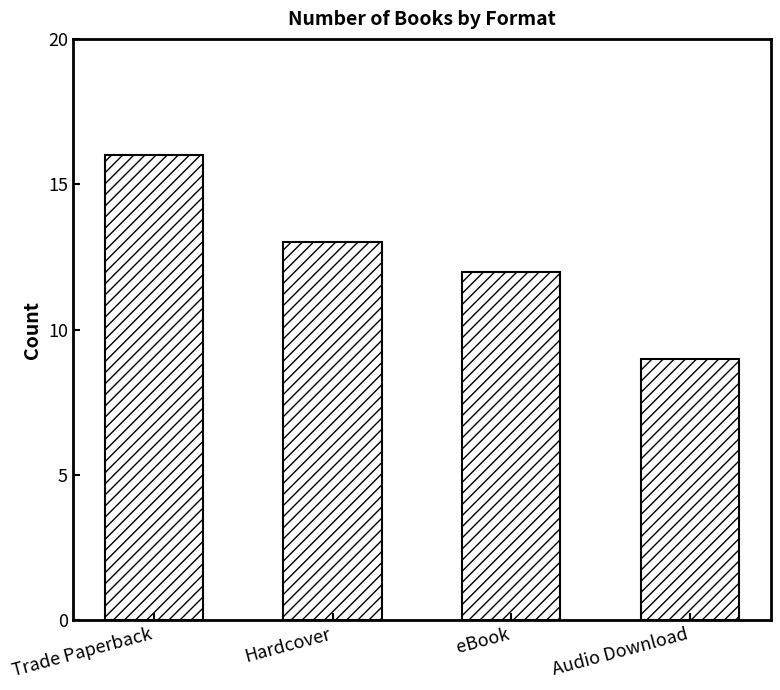

What is the value of the 4th bar from the left?

9